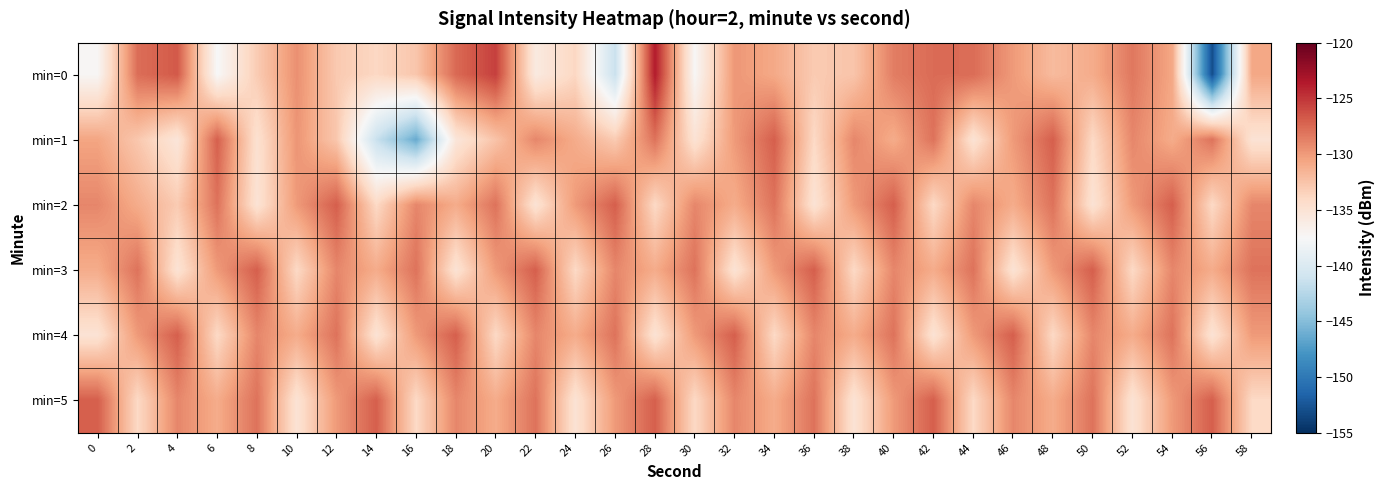

Reading right to left, what are all the values shown in this chart?

min=0: 58=-130.7	56=-153.0	54=-130.7	52=-128.3	50=-131.0	48=-131.9	46=-130.0	44=-127.7	42=-127.6	40=-128.5	38=-132.6	36=-133.0	34=-130.8	32=-129.8	30=-137.4	28=-123.7	26=-141.4	24=-133.8	22=-135.9	20=-125.5	18=-127.5	16=-132.7	14=-133.9	12=-132.9	10=-129.5	8=-133.0	6=-137.5	4=-126.7	2=-127.7	0=-137.3
min=1: 58=-135.0	56=-128.0	54=-131.0	52=-129.0	50=-134.0	48=-127.0	46=-130.0	44=-135.0	42=-128.0	40=-131.0	38=-129.0	36=-134.0	34=-127.0	32=-130.0	30=-135.0	28=-128.0	26=-133.0	24=-131.0	22=-129.0	20=-132.5	18=-135.4	16=-146.3	14=-141.4	12=-132.7	10=-129.7	8=-134.7	6=-127.1	4=-135.3	2=-132.8	0=-130.6
min=2: 58=-129.0	56=-134.0	54=-127.0	52=-130.0	50=-135.0	48=-128.0	46=-131.0	44=-129.0	42=-134.0	40=-127.0	38=-130.0	36=-135.0	34=-128.0	32=-131.0	30=-129.0	28=-134.0	26=-127.0	24=-130.0	22=-135.0	20=-128.0	18=-131.0	16=-129.0	14=-134.0	12=-127.0	10=-130.0	8=-135.0	6=-128.0	4=-133.0	2=-131.0	0=-129.0
min=3: 58=-128.0	56=-131.0	54=-129.0	52=-134.0	50=-127.0	48=-130.0	46=-135.0	44=-128.0	42=-131.0	40=-129.0	38=-134.0	36=-127.0	34=-130.0	32=-135.0	30=-128.0	28=-131.0	26=-129.0	24=-134.0	22=-127.0	20=-130.0	18=-135.0	16=-128.0	14=-131.0	12=-129.0	10=-134.0	8=-127.0	6=-130.0	4=-135.0	2=-128.0	0=-131.0
min=4: 58=-130.0	56=-135.0	54=-128.0	52=-131.0	50=-129.0	48=-134.0	46=-127.0	44=-130.0	42=-135.0	40=-128.0	38=-131.0	36=-129.0	34=-134.0	32=-127.0	30=-130.0	28=-135.0	26=-128.0	24=-131.0	22=-129.0	20=-134.0	18=-127.0	16=-130.0	14=-135.0	12=-128.0	10=-131.0	8=-129.0	6=-134.0	4=-127.0	2=-130.0	0=-135.0
min=5: 58=-134.0	56=-127.0	54=-130.0	52=-135.0	50=-128.0	48=-131.0	46=-129.0	44=-134.0	42=-127.0	40=-130.0	38=-135.0	36=-128.0	34=-131.0	32=-129.0	30=-134.0	28=-127.0	26=-130.0	24=-135.0	22=-128.0	20=-131.0	18=-129.0	16=-134.0	14=-127.0	12=-130.0	10=-135.0	8=-128.0	6=-131.0	4=-129.0	2=-134.0	0=-127.0